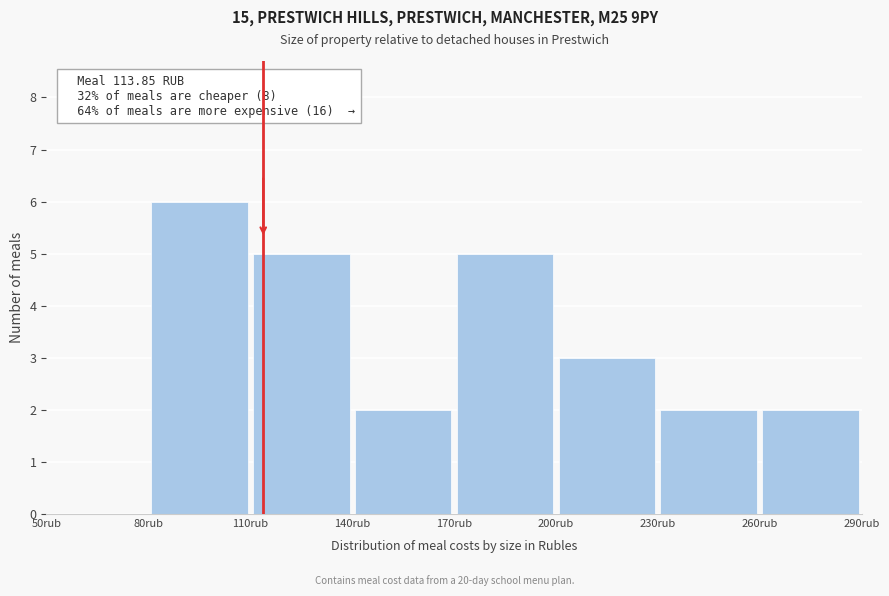

Over which range of the x-axis is the bar tallest?

80 to 110